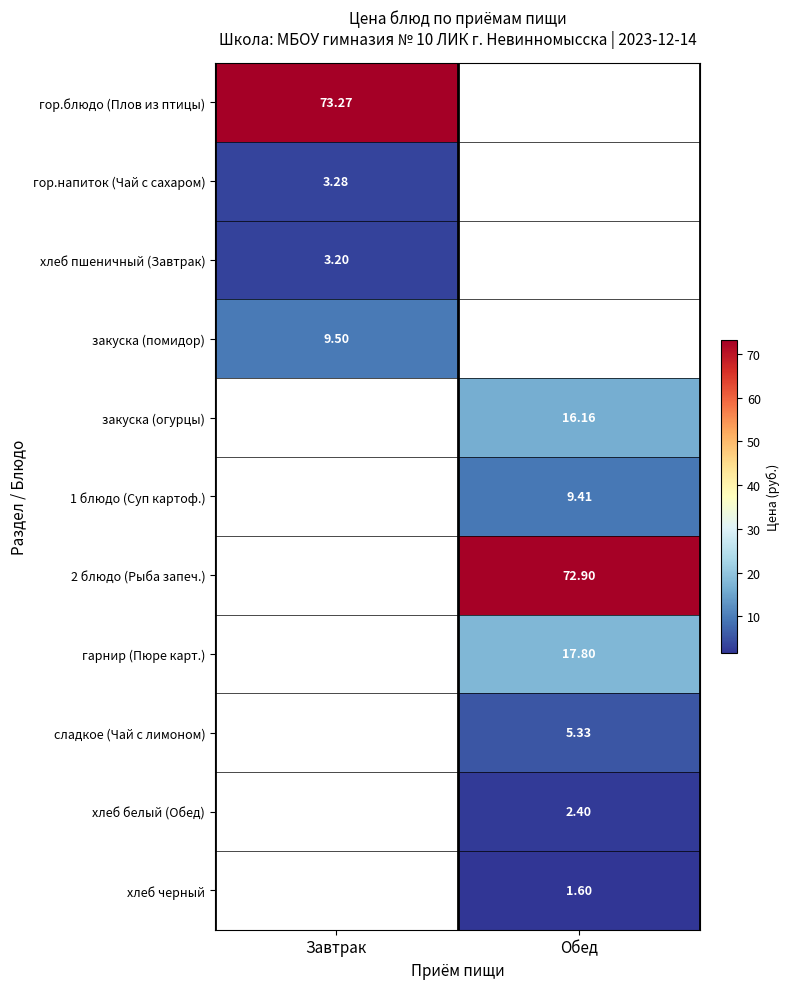

Is it true that хлеб белый (Обед) equals 2.4 at Обед?

True